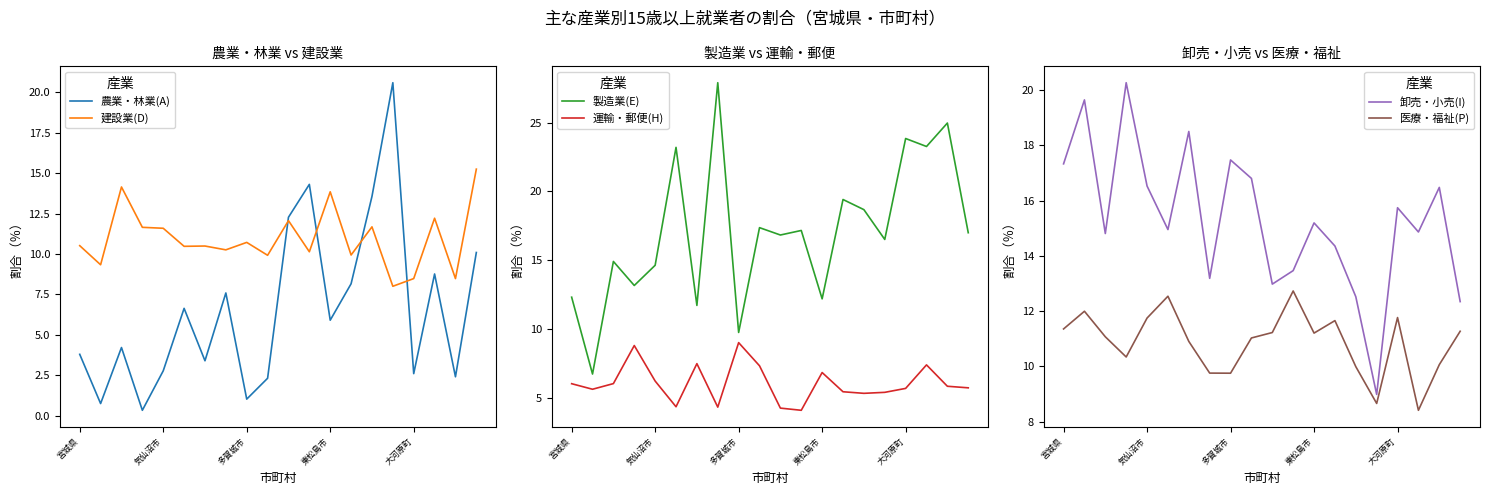

What is the difference between the maximum and minimum values in the 製造業(E) series?

21.2